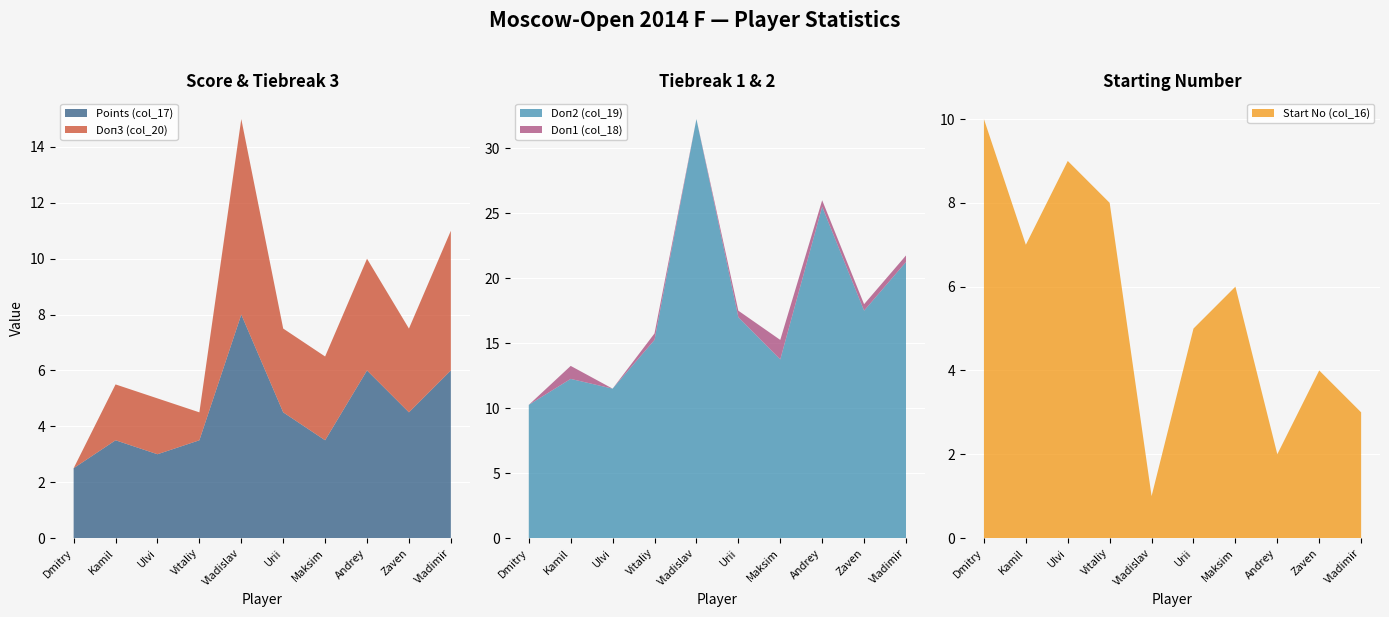

Reading left to right, extract all data points from this chart.

Points (col_17): Gordievsky Dmitry=2.5	Dragun Kamil=3.5	Bajarani Ulvi=3.0	Bernadskiy Vitaliy=3.5	Artemiev Vladislav=8.0	Eliseev Urii=4.5	Vavulin Maksim=3.5	Stukopin Andrey=6.0	Andriasian Zaven=4.5	Belous Vladimir=6.0
Doп1 (col_18): Gordievsky Dmitry=0.0	Dragun Kamil=1.0	Bajarani Ulvi=0.0	Bernadskiy Vitaliy=0.5	Artemiev Vladislav=0.0	Eliseev Urii=0.5	Vavulin Maksim=1.5	Stukopin Andrey=0.5	Andriasian Zaven=0.5	Belous Vladimir=0.5
Doп2 (col_19): Gordievsky Dmitry=10.2	Dragun Kamil=12.2	Bajarani Ulvi=11.5	Bernadskiy Vitaliy=15.2	Artemiev Vladislav=32.2	Eliseev Urii=17.0	Vavulin Maksim=13.8	Stukopin Andrey=25.5	Andriasian Zaven=17.5	Belous Vladimir=21.2
Doп3 (col_20): Gordievsky Dmitry=0.0	Dragun Kamil=2.0	Bajarani Ulvi=2.0	Bernadskiy Vitaliy=1.0	Artemiev Vladislav=7.0	Eliseev Urii=3.0	Vavulin Maksim=3.0	Stukopin Andrey=4.0	Andriasian Zaven=3.0	Belous Vladimir=5.0
Start No (col_16): Gordievsky Dmitry=10.0	Dragun Kamil=7.0	Bajarani Ulvi=9.0	Bernadskiy Vitaliy=8.0	Artemiev Vladislav=1.0	Eliseev Urii=5.0	Vavulin Maksim=6.0	Stukopin Andrey=2.0	Andriasian Zaven=4.0	Belous Vladimir=3.0